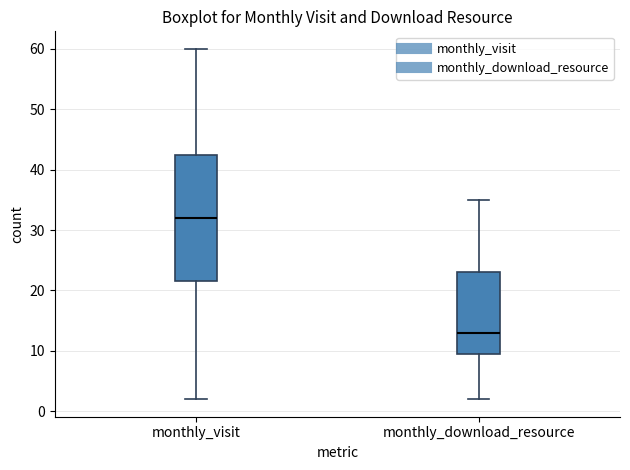

Which box's median line is the highest?

monthly_visit